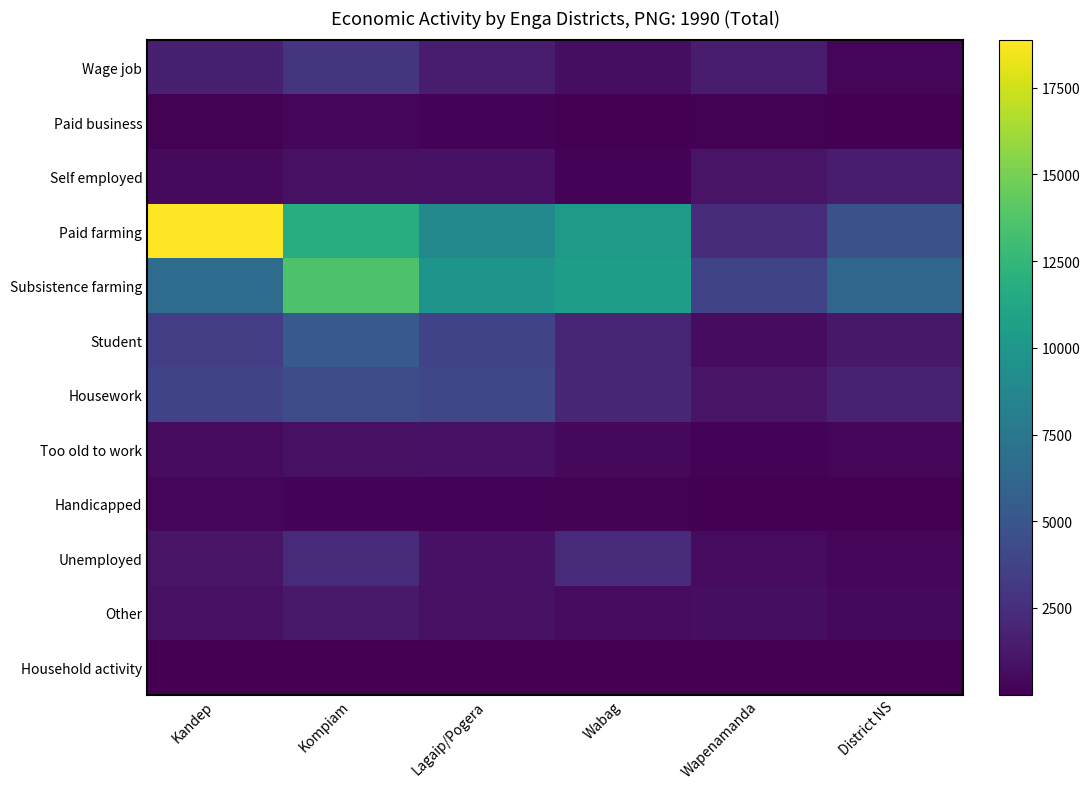

Reading left to right, extract all data points from this chart.

Wage job: Kandep=1651	Kompiam=2868	Lagaip/Pogera=1505	Wabag=715	Wapenamanda=1498	District NS=359
Paid business: Kandep=108	Kompiam=248	Lagaip/Pogera=184	Wabag=56	Wapenamanda=98	District NS=57
Self employed: Kandep=504	Kompiam=834	Lagaip/Pogera=896	Wabag=173	Wapenamanda=997	District NS=1512
Paid farming: Kandep=18866	Kompiam=11786	Lagaip/Pogera=8896	Wabag=10249	Wapenamanda=2415	District NS=4646
Subsistence farming: Kandep=6673	Kompiam=13627	Lagaip/Pogera=9737	Wabag=10508	Wapenamanda=3861	District NS=6194
Student: Kandep=3417	Kompiam=5296	Lagaip/Pogera=3824	Wabag=1953	Wapenamanda=602	District NS=1231
Housework: Kandep=3808	Kompiam=4316	Lagaip/Pogera=4055	Wabag=2043	Wapenamanda=1008	District NS=1759
Too old to work: Kandep=573	Kompiam=833	Lagaip/Pogera=890	Wabag=386	Wapenamanda=161	District NS=356
Handicapped: Kandep=283	Kompiam=217	Lagaip/Pogera=171	Wabag=137	Wapenamanda=24	District NS=69
Unemployed: Kandep=1012	Kompiam=2214	Lagaip/Pogera=899	Wabag=2357	Wapenamanda=581	District NS=249
Other: Kandep=837	Kompiam=1303	Lagaip/Pogera=851	Wabag=563	Wapenamanda=680	District NS=438
Household activity: Kandep=3	Kompiam=23	Lagaip/Pogera=62	Wabag=5	Wapenamanda=3	District NS=26